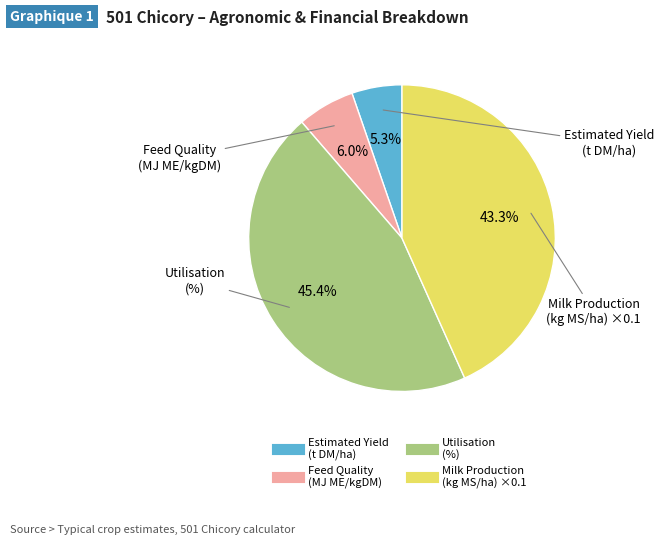

Is there any slice that represents more than half of the pie?

No